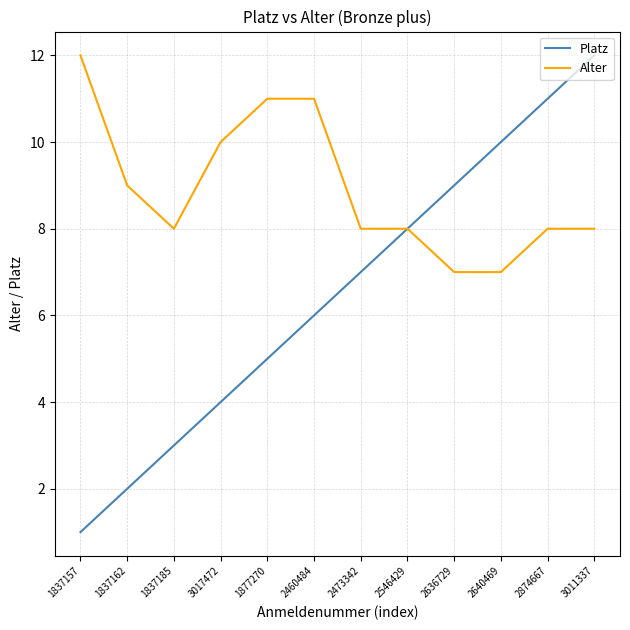

The Platz series shows 2 at 1837162. True or false?

True